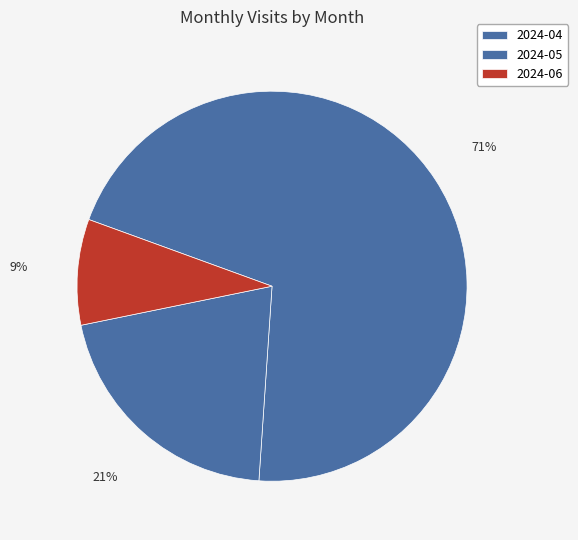

Is 2024-04 the majority of the pie?

Yes